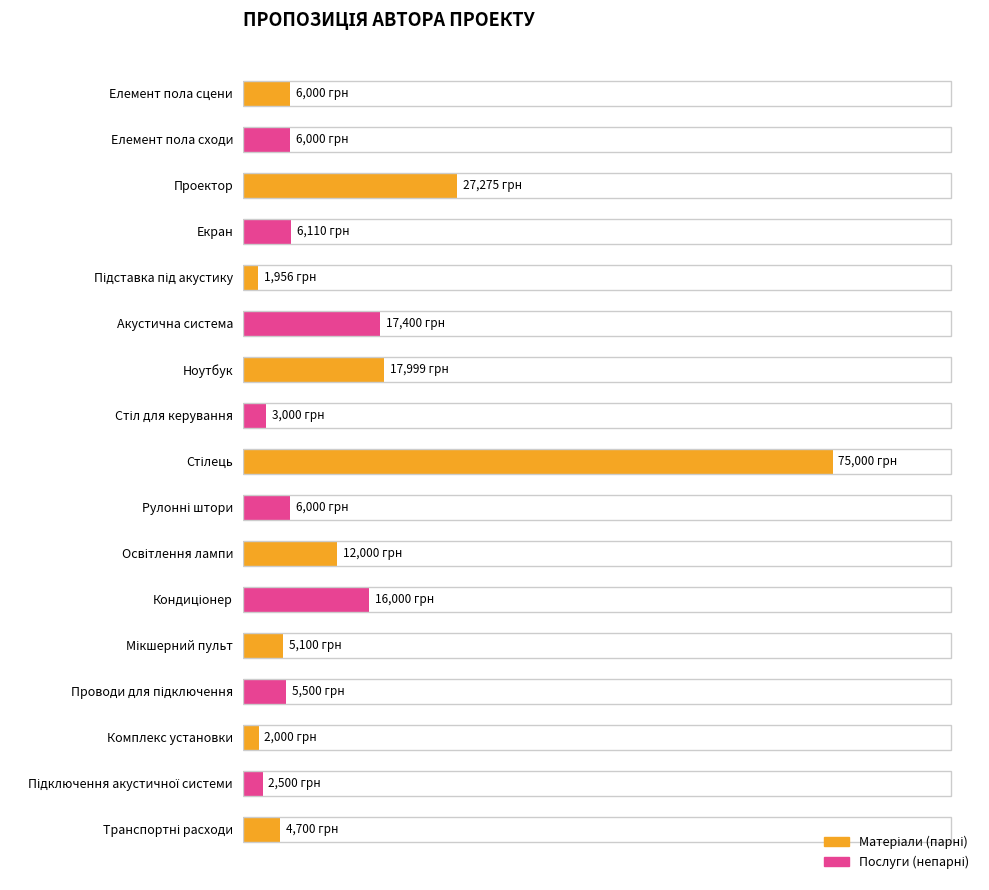

How many series are shown in this chart?

1